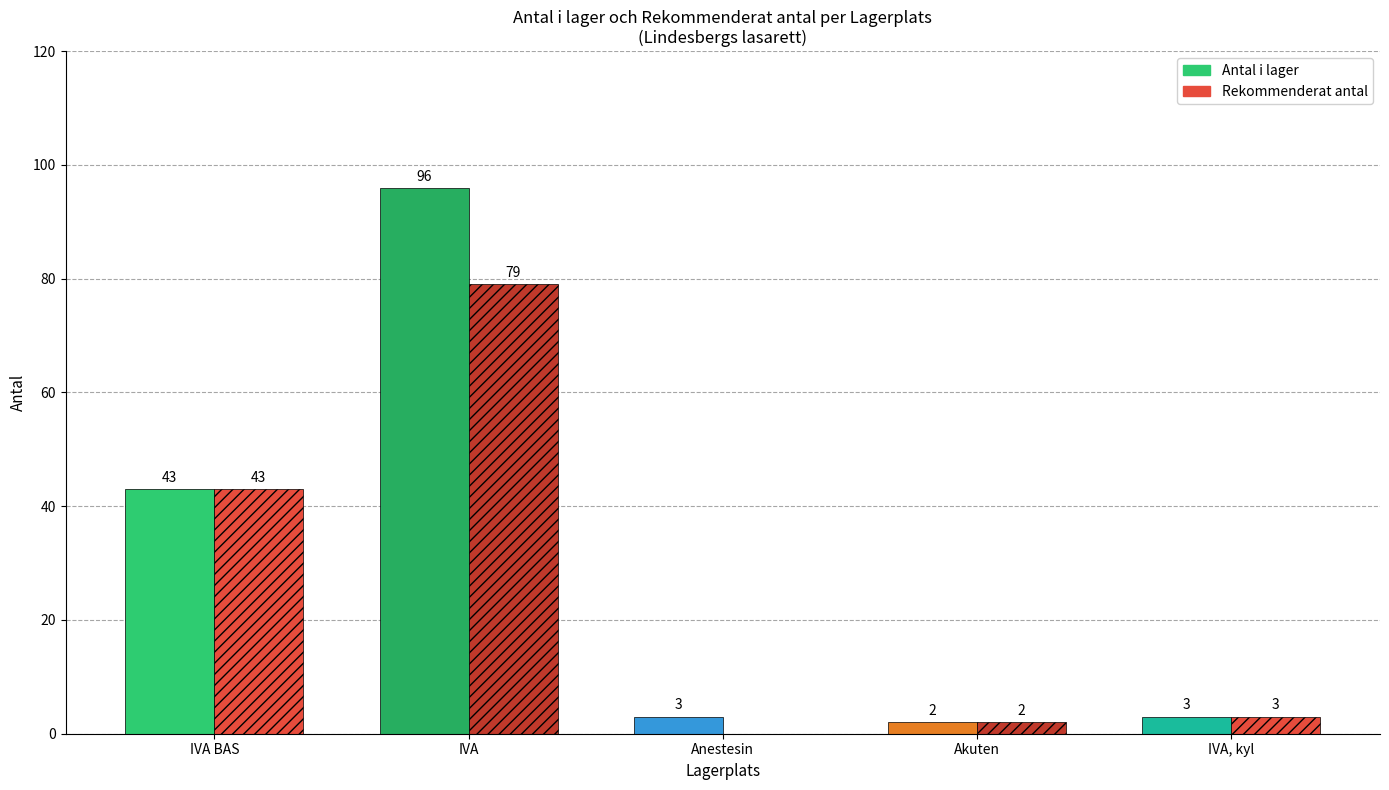

How many distinct data groups are displayed?

2